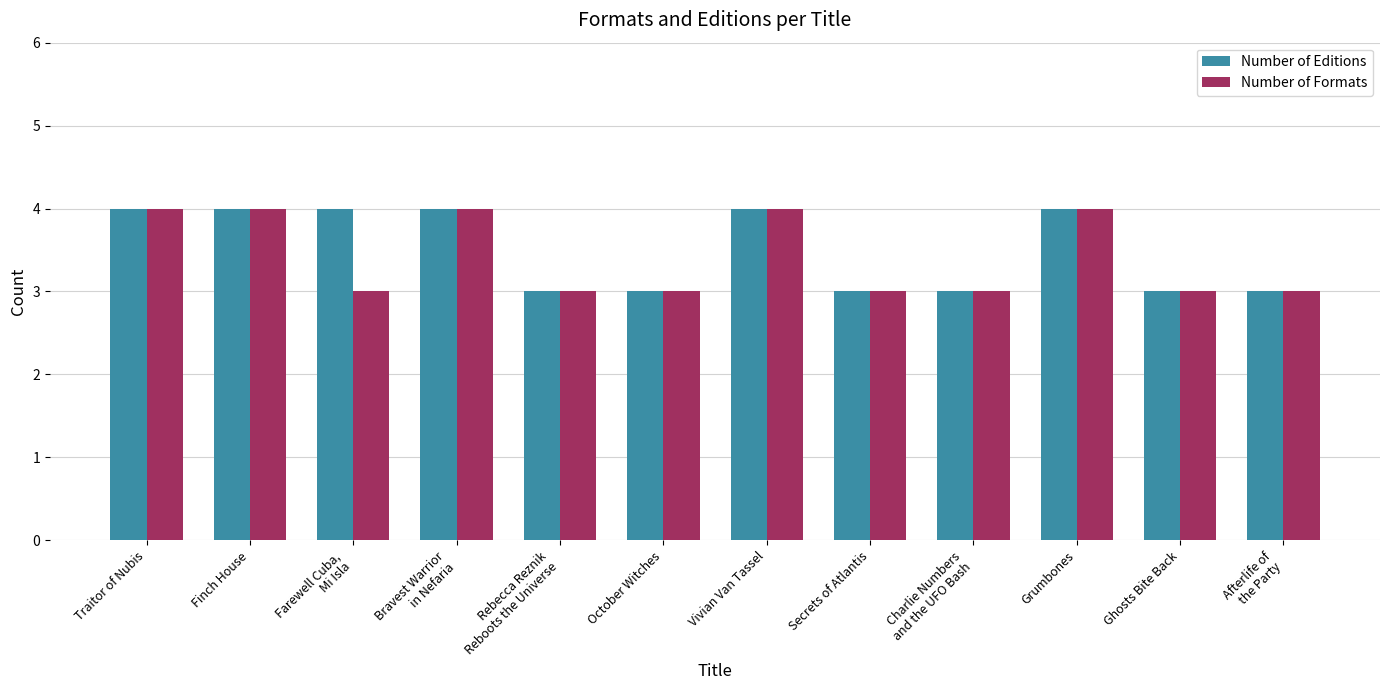

Reading right to left, what are all the values shown in this chart?

Number of Editions: 3	3	4	3	3	4	3	3	4	4	4	4
Number of Formats: 3	3	4	3	3	4	3	3	4	3	4	4